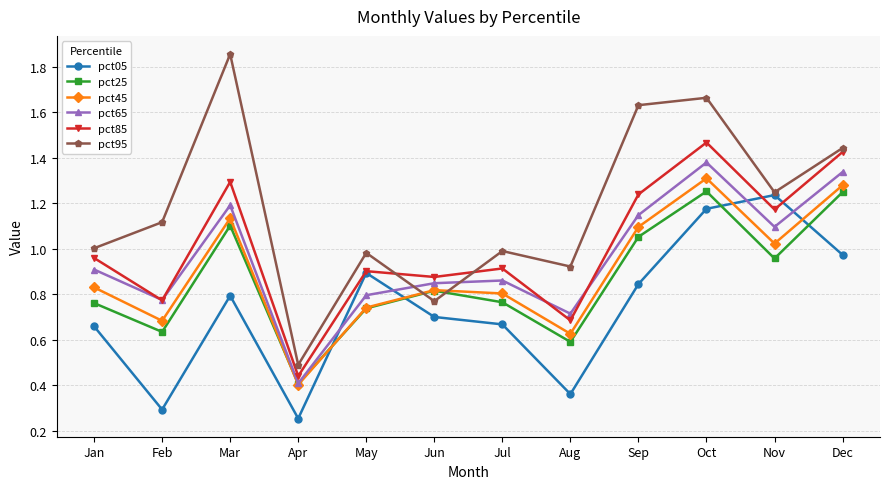

At which label does pct85 reach its peak?

Oct